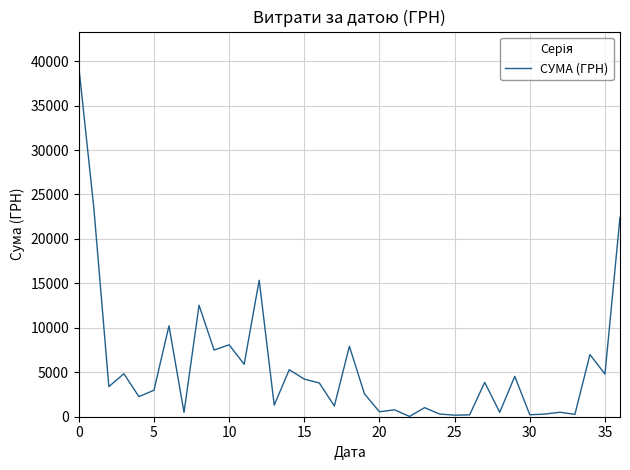

What is the difference between the maximum and minimum values?

39359.1